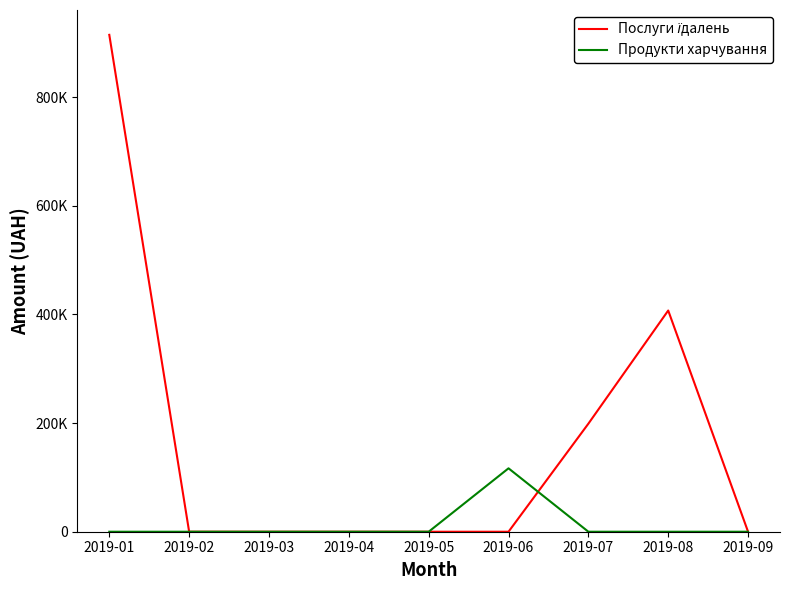

Is this an area chart (filled region under the line)?

No